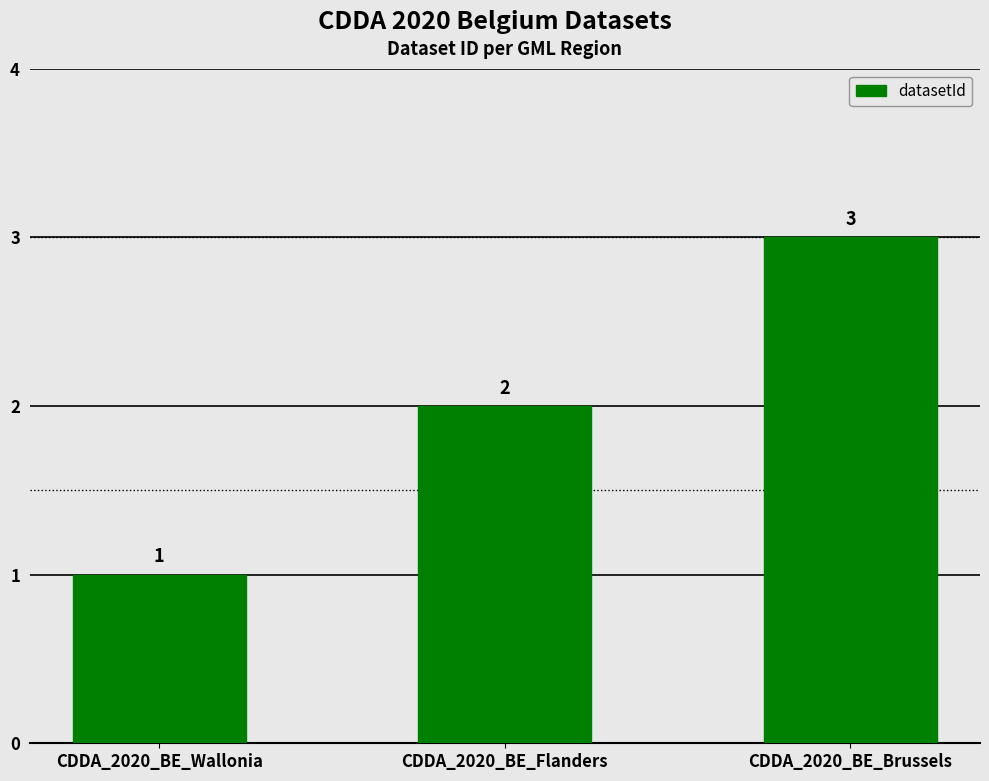

Reading left to right, what are all the values shown in this chart?

1	2	3